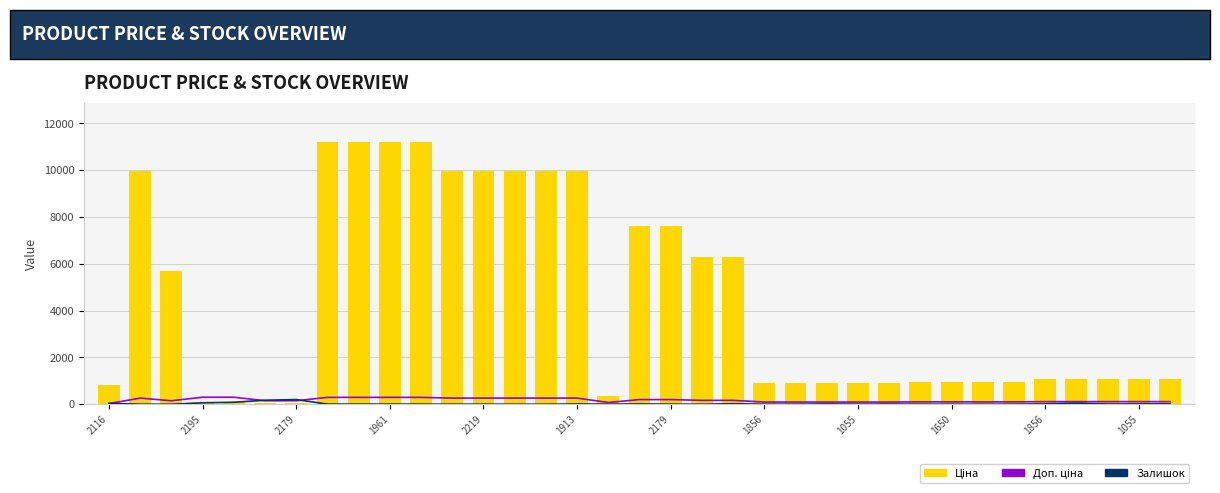

What is the label of the 28th bar from the right?

1856